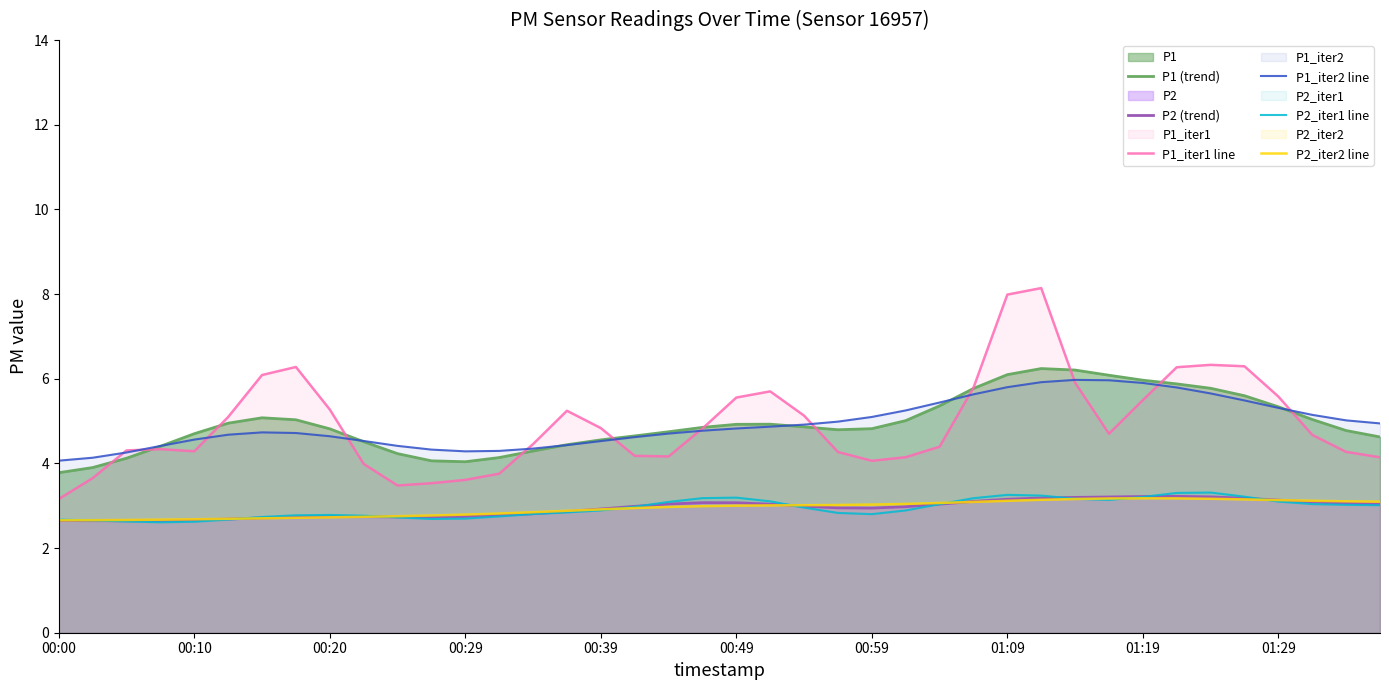

Does the chart have visible grid lines?

No